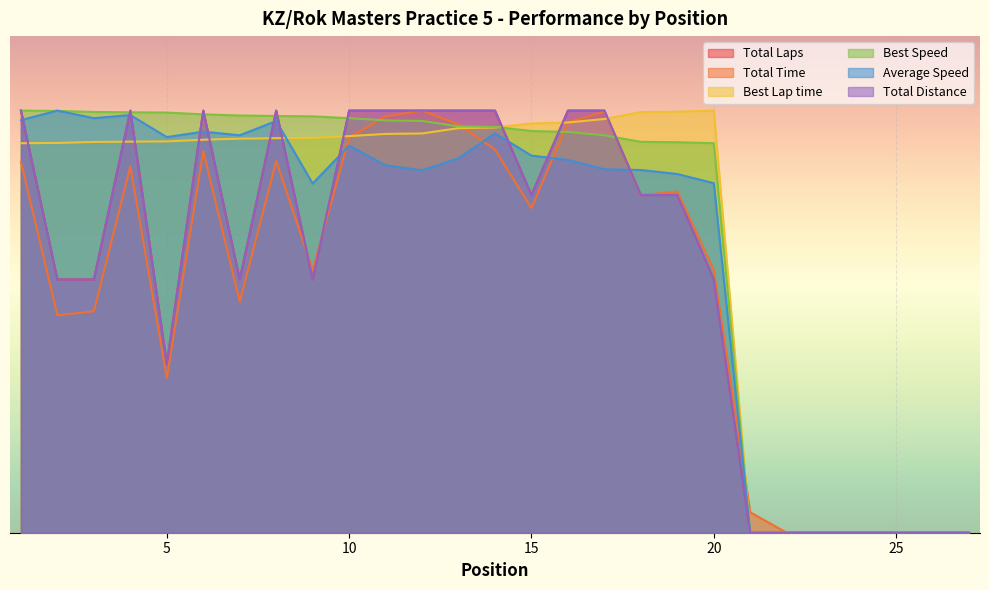

How many series are shown in this chart?

6